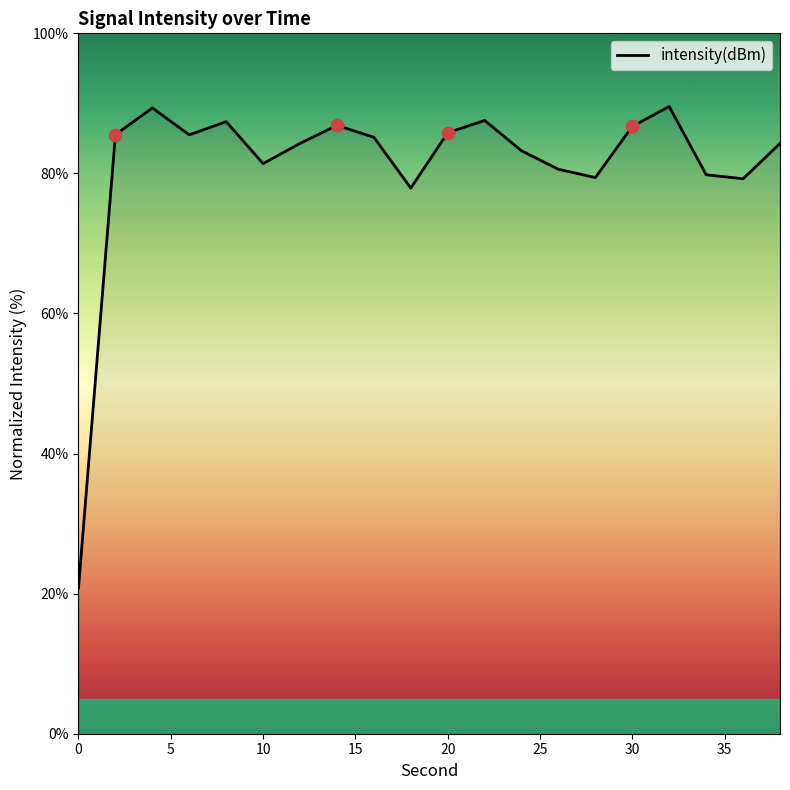

What is the smallest value displayed?

20.8